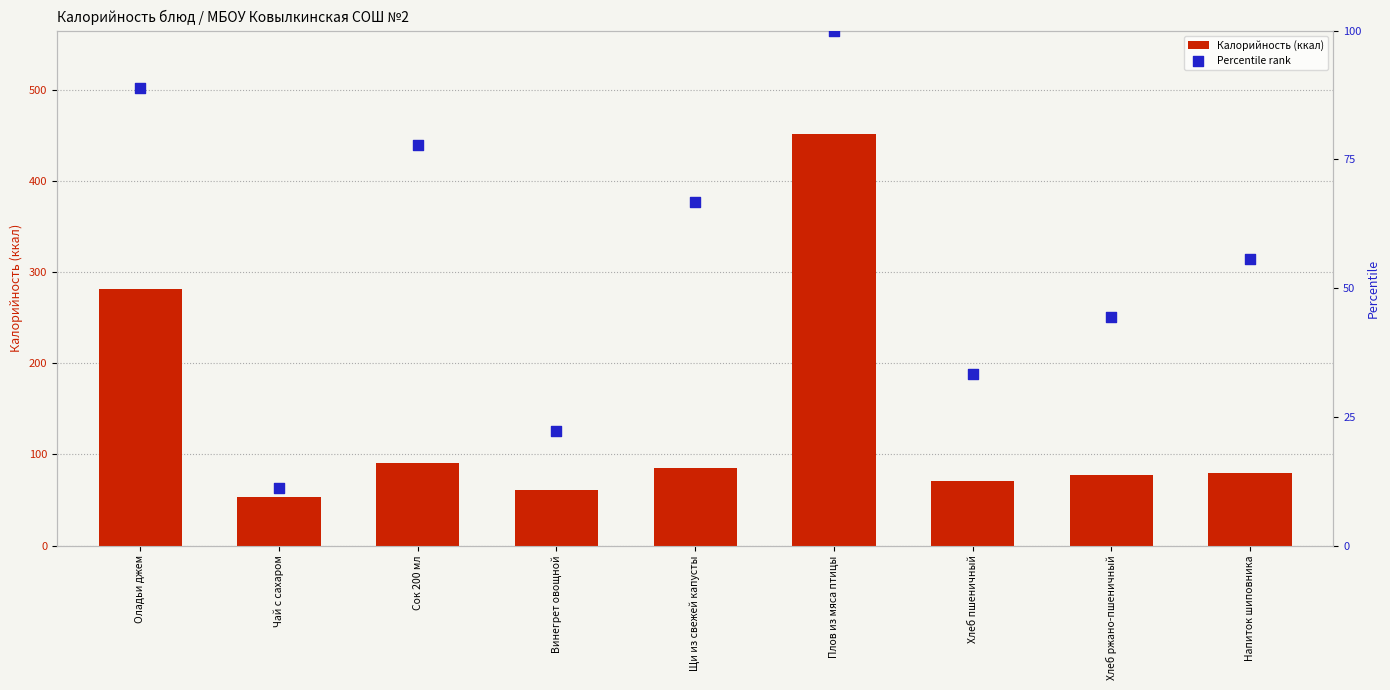

Which series reaches the maximum Y coordinate?

Калорийность (ккал)